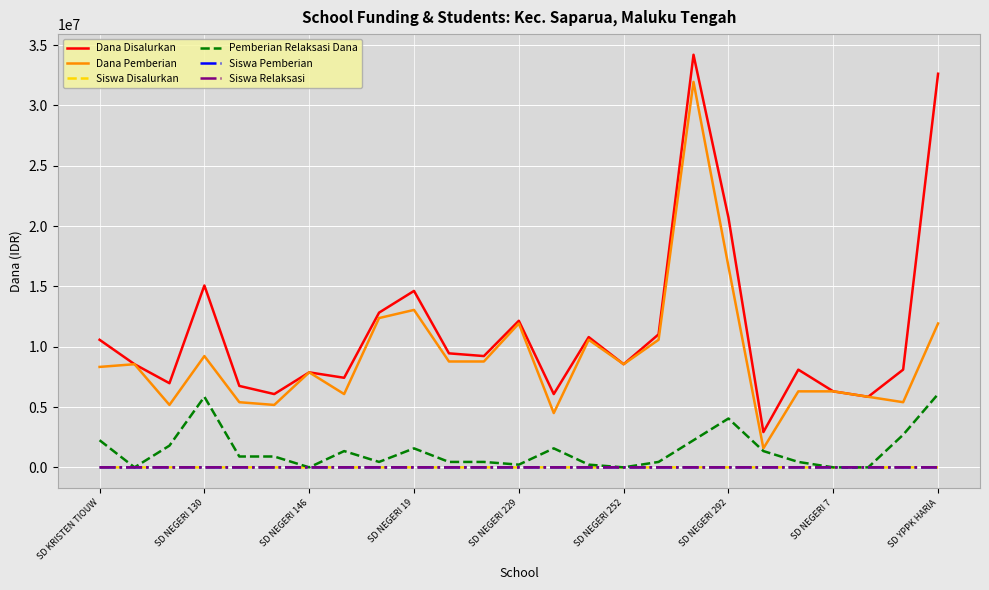

Which series has the widest spread of values?

Dana Disalurkan